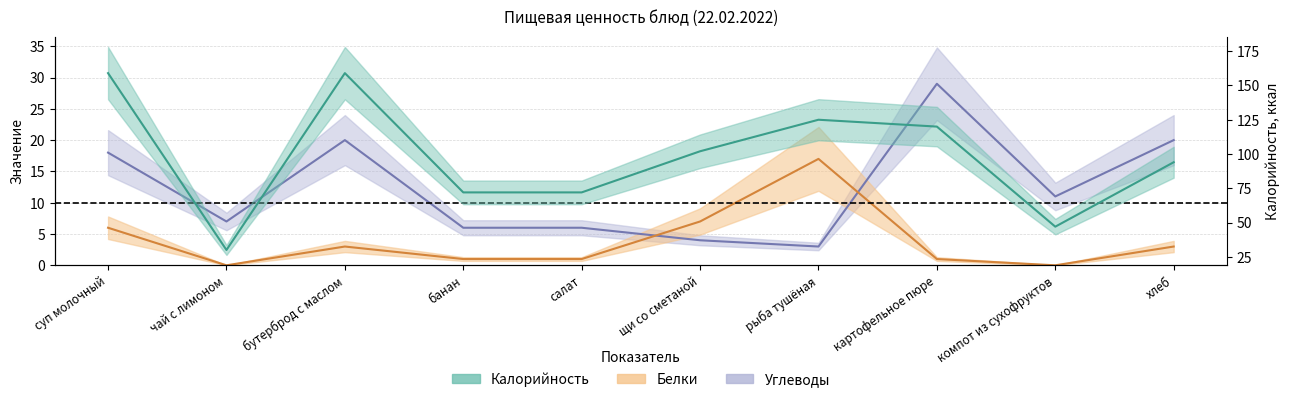

What is the greatest value displayed?

159